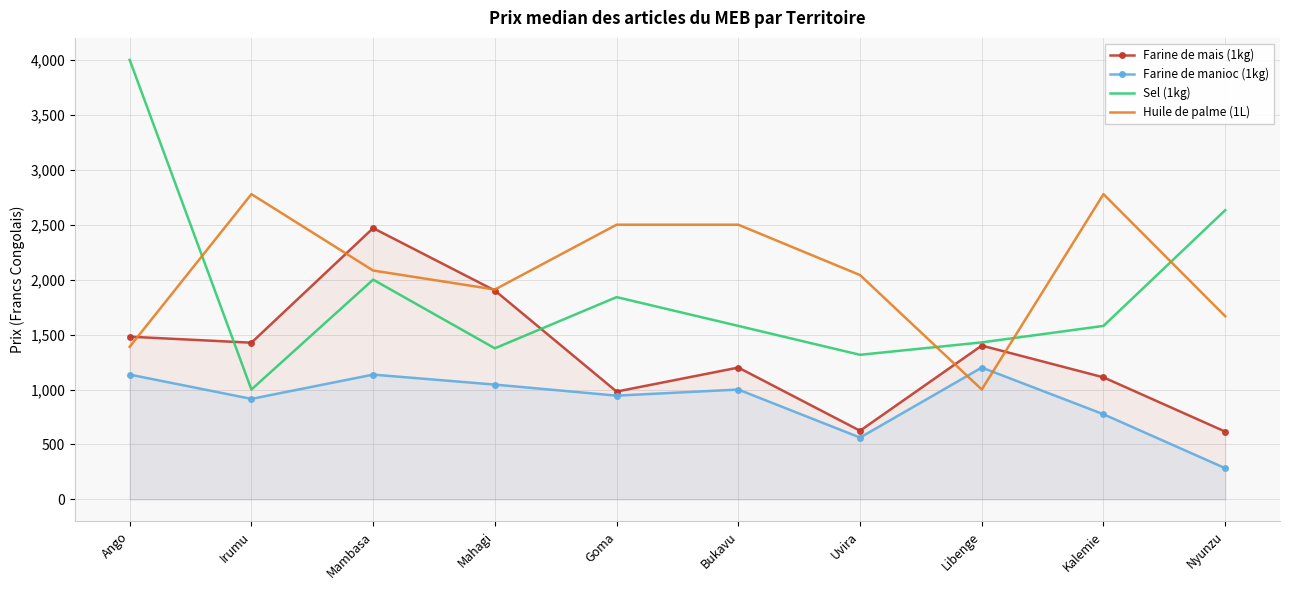

After their last crossing, which series has the higher values: Huile de palme (1L) or Sel (1kg)?

Sel (1kg)